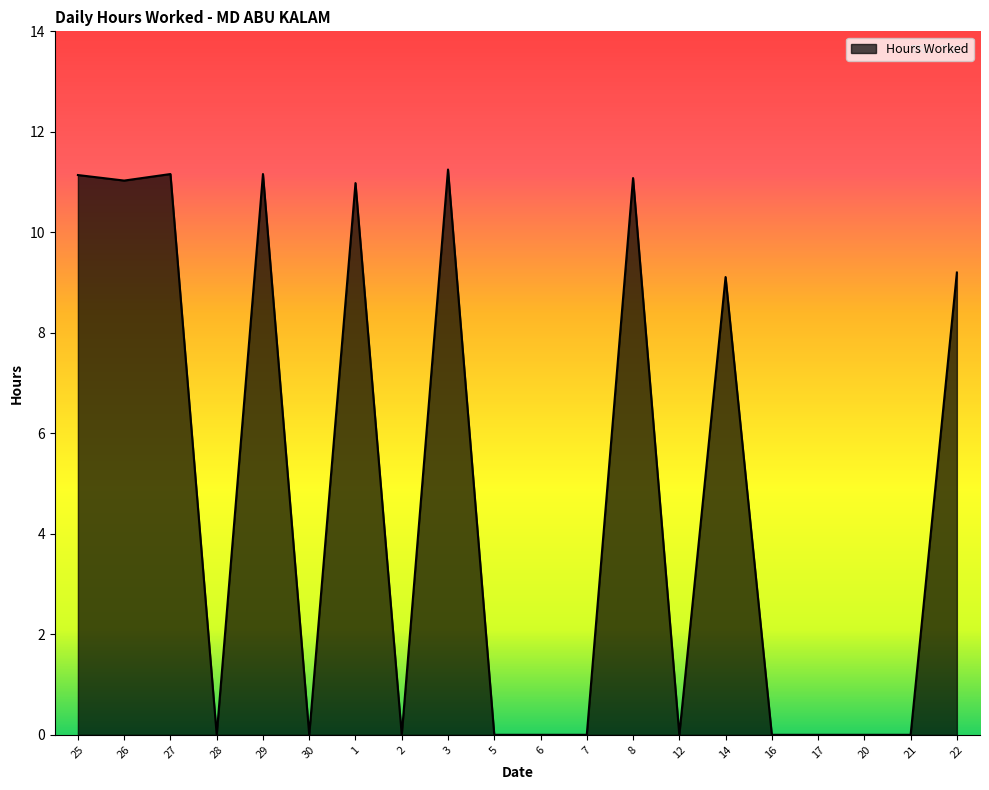

Is it true that the value at 22 is 9.2?

True